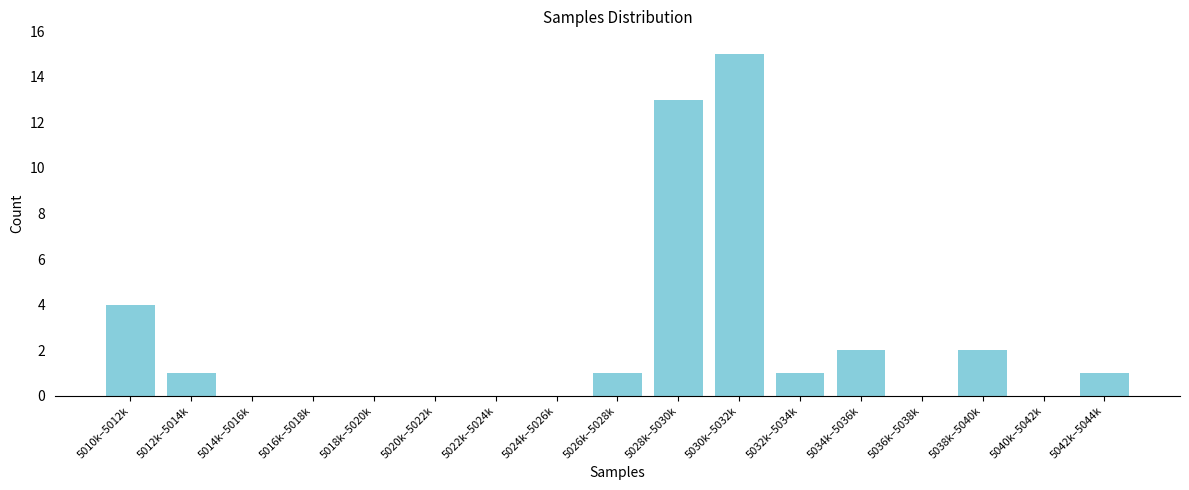

Reading left to right, transcribe all the data shown in this chart.

5010k–5012k=4	5012k–5014k=1	5014k–5016k=0	5016k–5018k=0	5018k–5020k=0	5020k–5022k=0	5022k–5024k=0	5024k–5026k=0	5026k–5028k=1	5028k–5030k=13	5030k–5032k=15	5032k–5034k=1	5034k–5036k=2	5036k–5038k=0	5038k–5040k=2	5040k–5042k=0	5042k–5044k=1